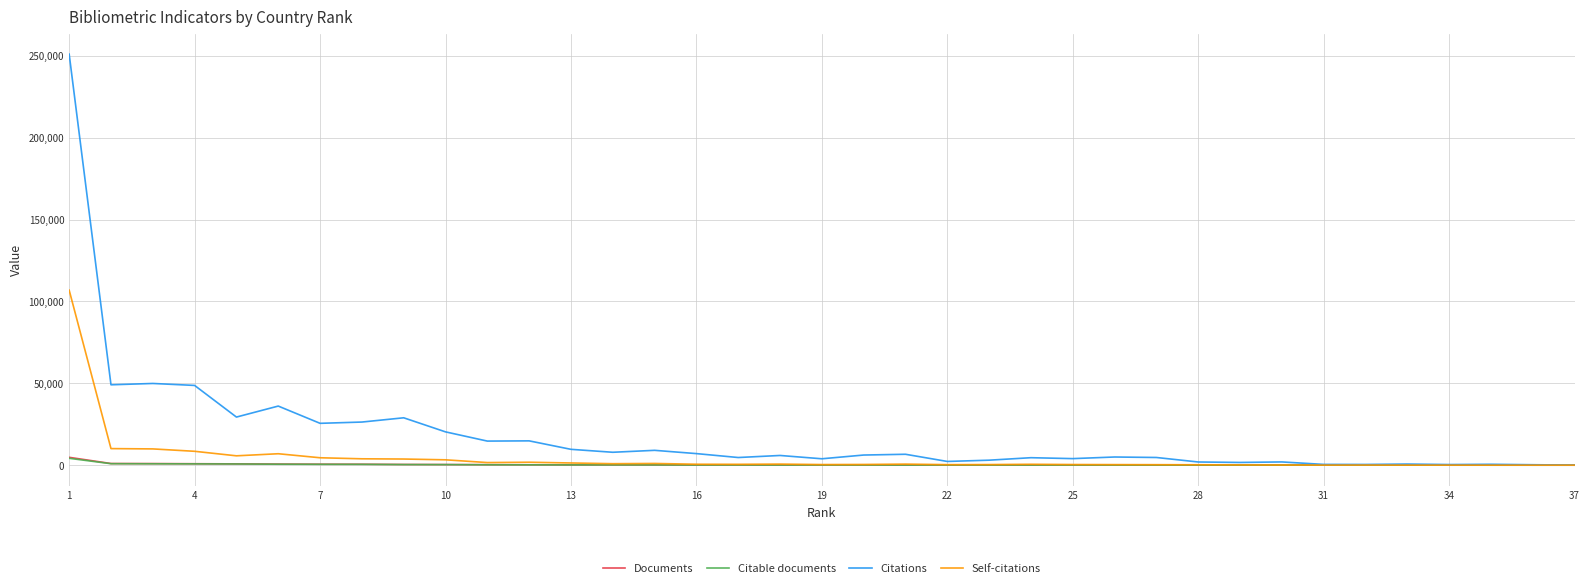

What is the greatest value displayed?

251066